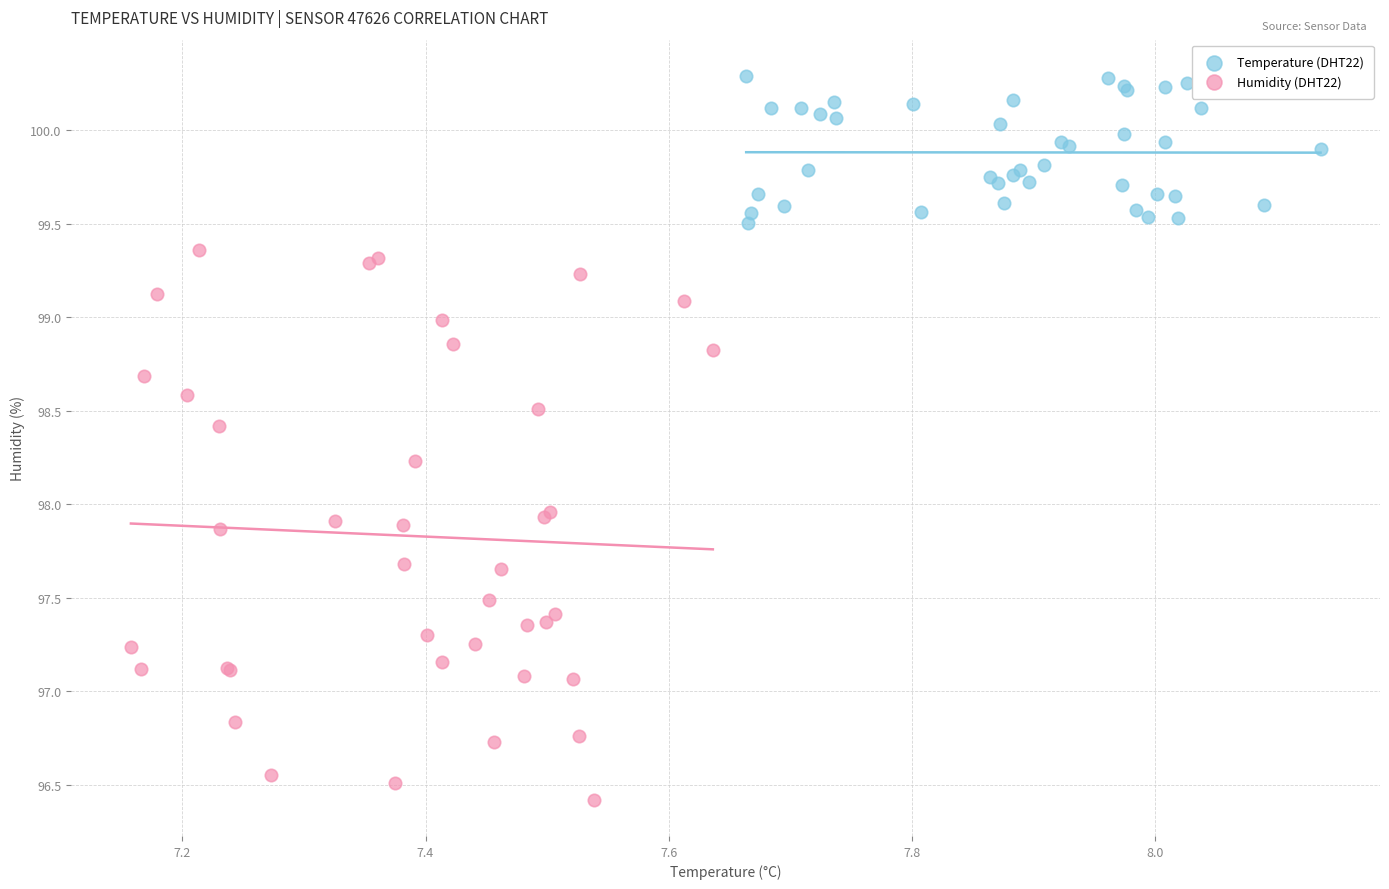

Which series reaches the minimum Y coordinate?

Humidity (DHT22)